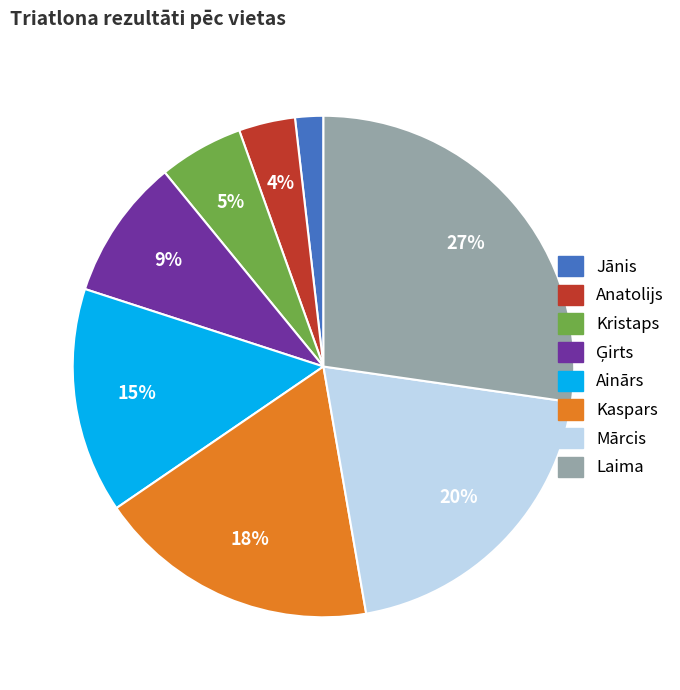

Count the number of slices in the pie.

8